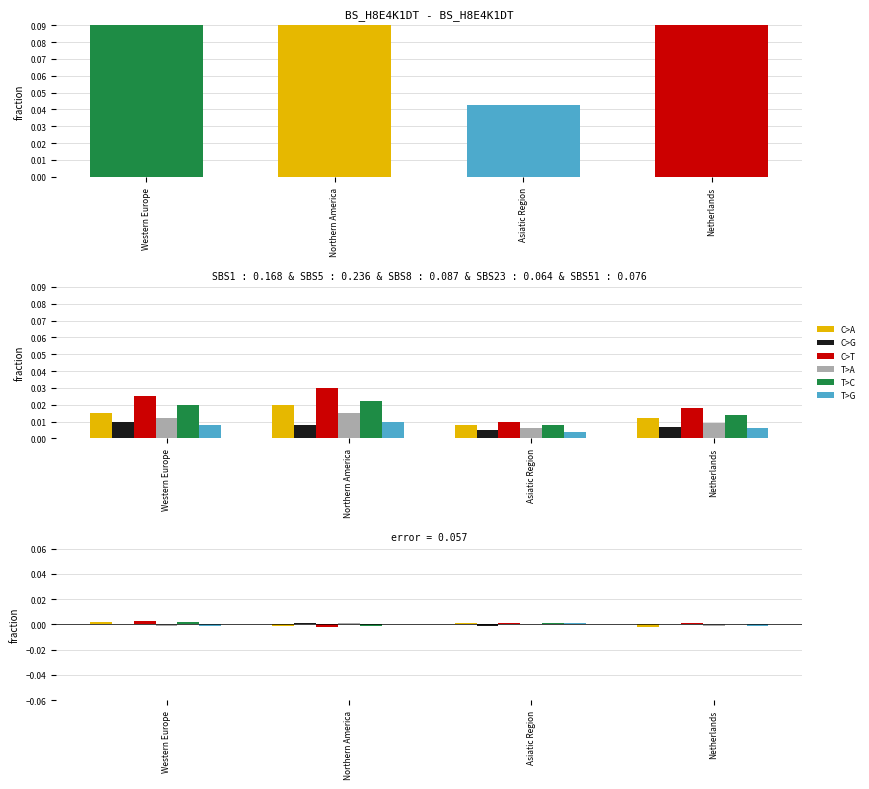

How many bars are there in total?

24